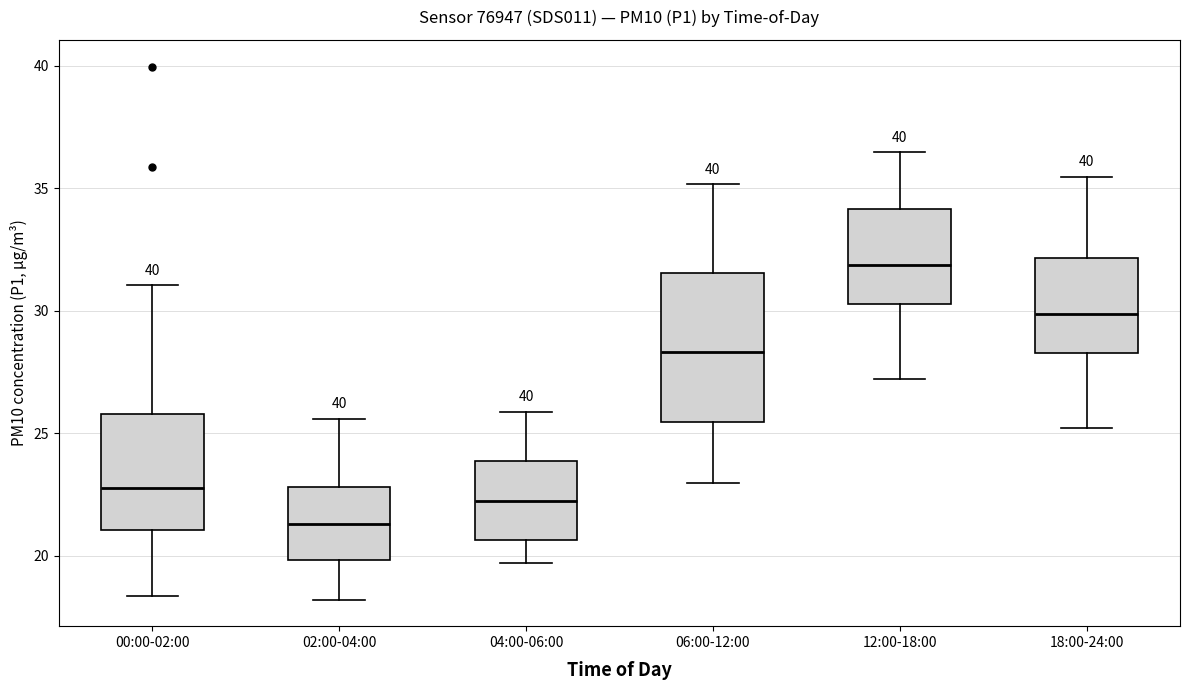

Comparing the boxes themselves (not the whiskers), which one is the tallest?

06:00-12:00